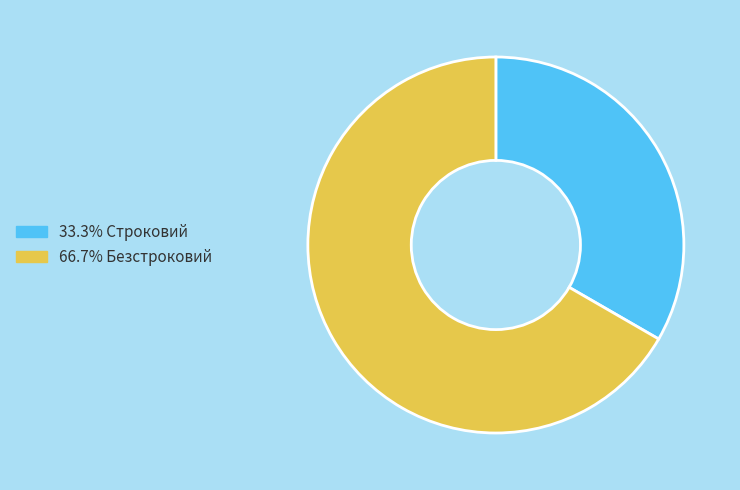

Does any single category account for the majority?

Yes